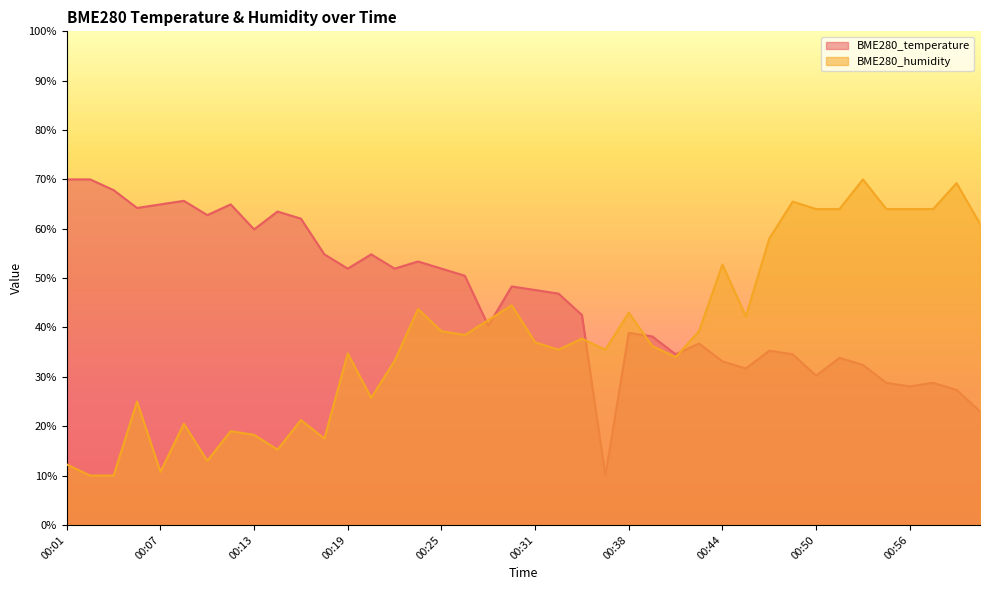

Is it true that BME280_humidity equals 13.0 at 00:10?

True